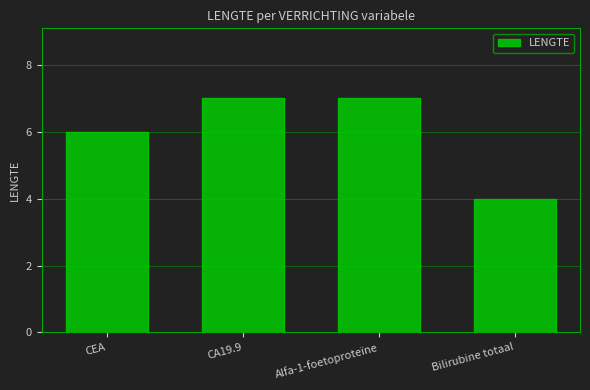

How many data points are less than 7?

2